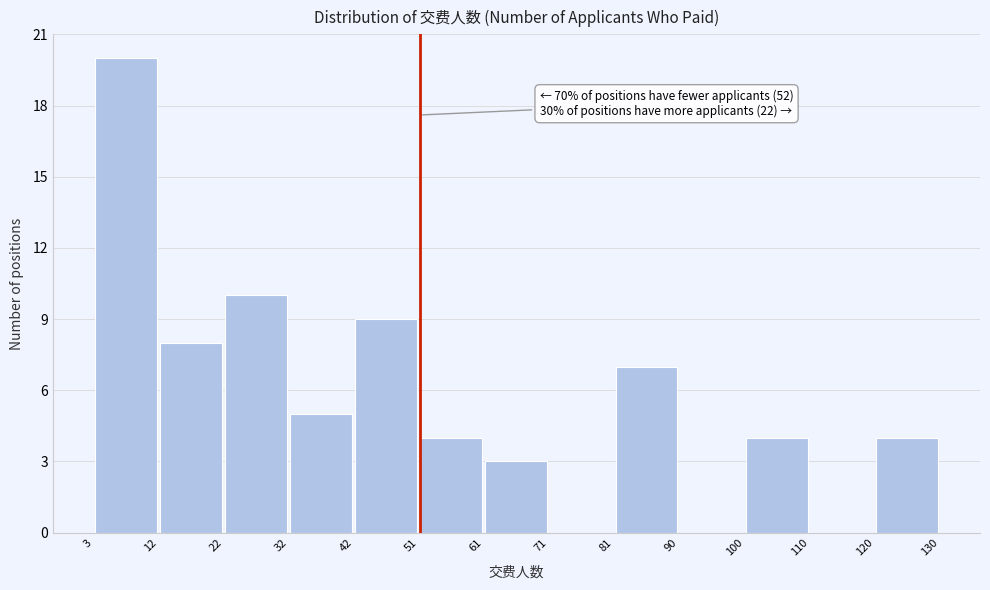

Over which range of the x-axis is the bar tallest?

3 to 12